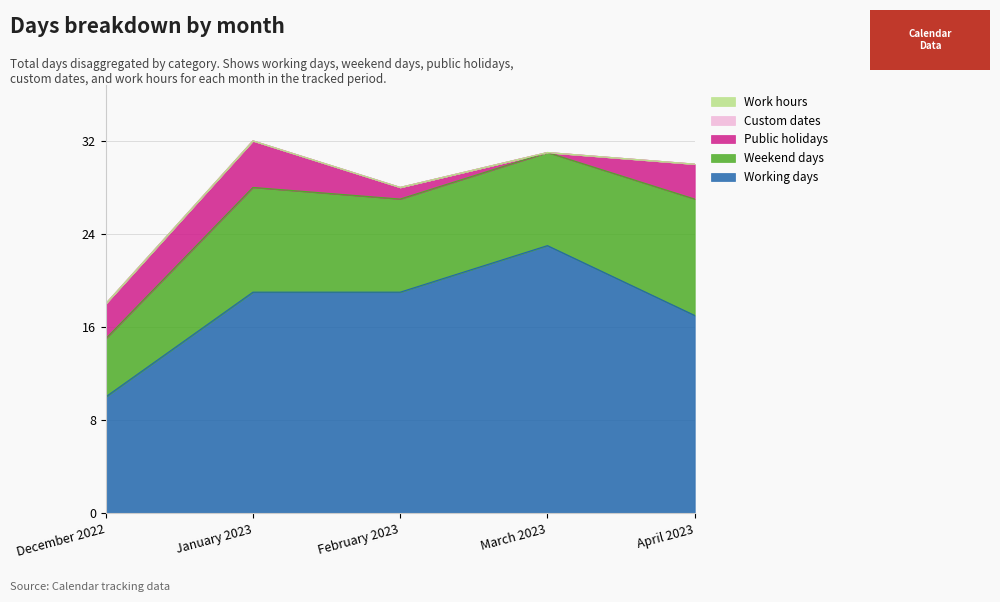

Is the value of Public holidays at April 2023 greater than the value of Custom dates at February 2023?

Yes